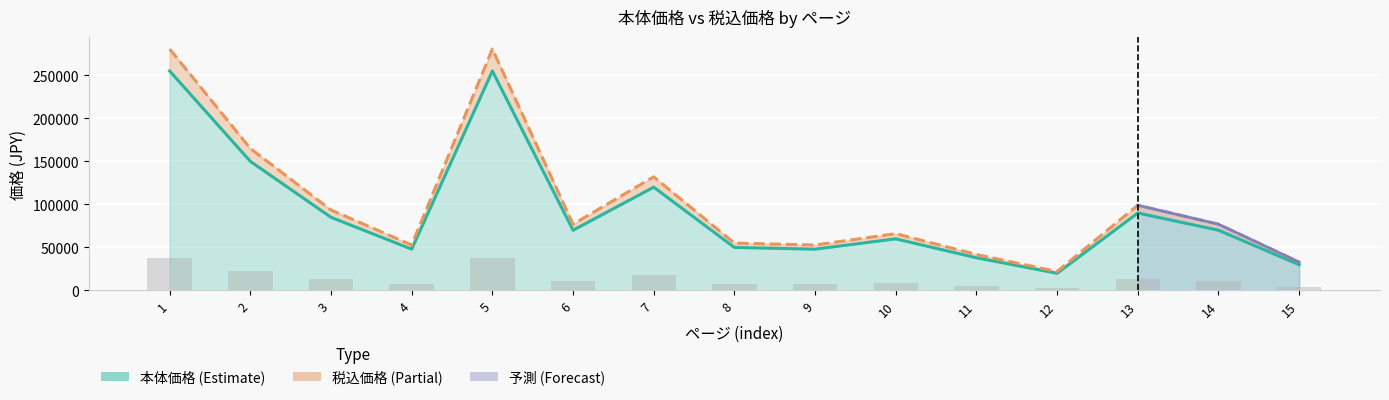

What is the total value across all series at 3?

178500